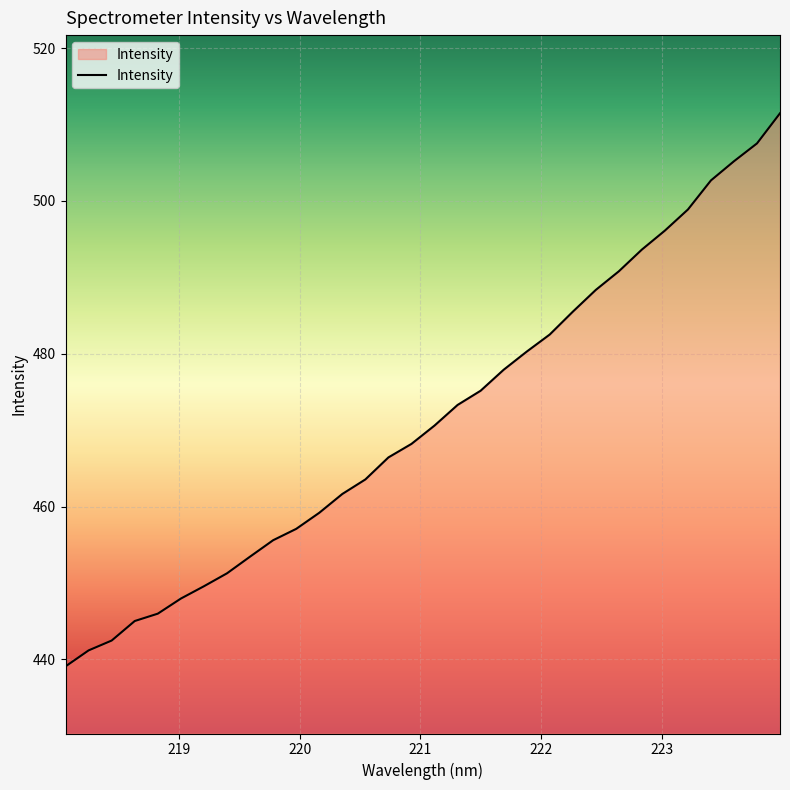

Reading left to right, extract all data points from this chart.

439.1	441.2	442.5	445.0	446.0	448.0	449.6	451.3	453.5	455.6	457.1	459.2	461.7	463.6	466.4	468.2	470.6	473.3	475.2	477.9	480.3	482.5	485.5	488.4	490.8	493.6	496.1	498.9	502.7	505.2	507.5	511.5